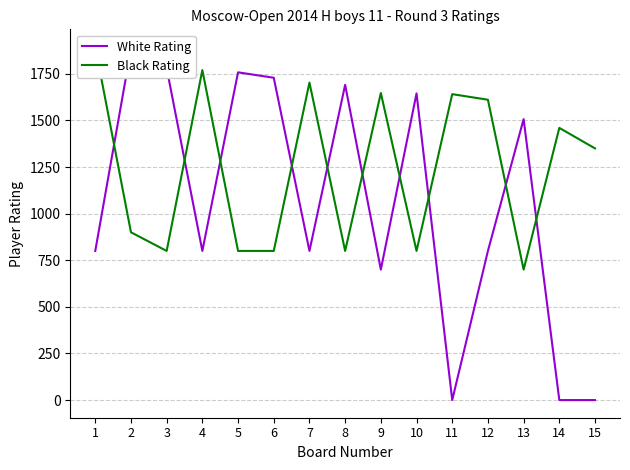

Between which two adjacent categories do Black Rating and White Rating first intersect?

1 and 2